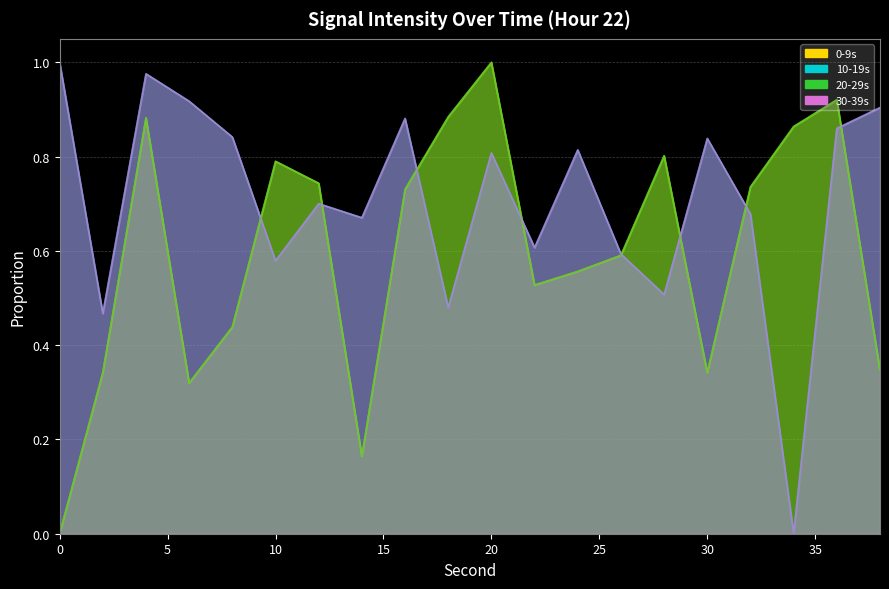

Between 16 and 36, which series saw the biggest shift?

0-9s